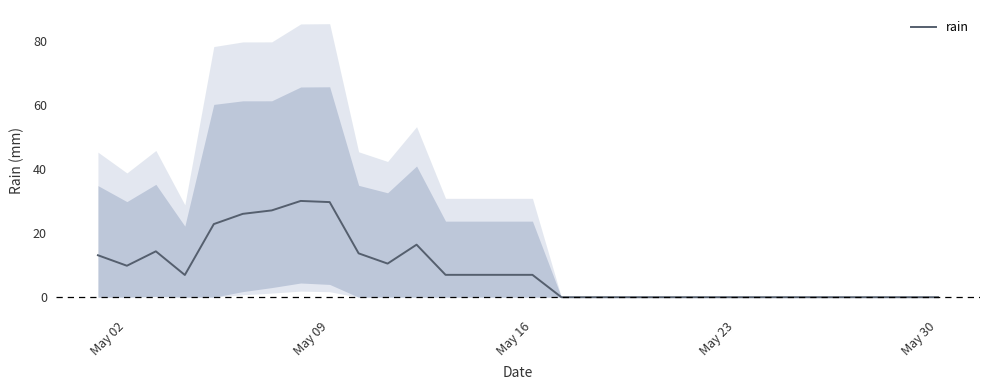

What is the difference between the second highest and second lowest values?

29.8